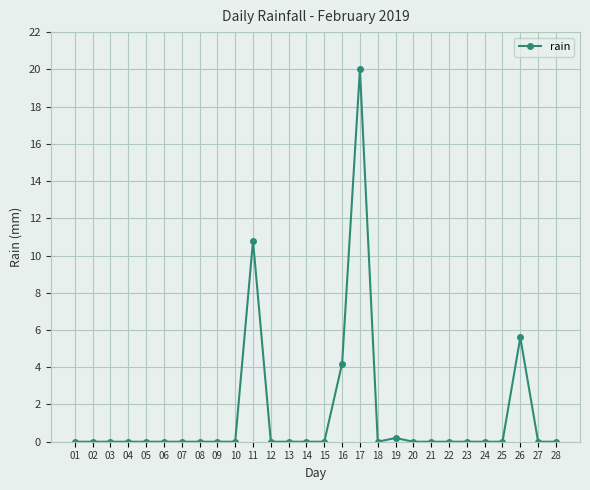

True or false: the data has more than 1 interior local peaks.

True